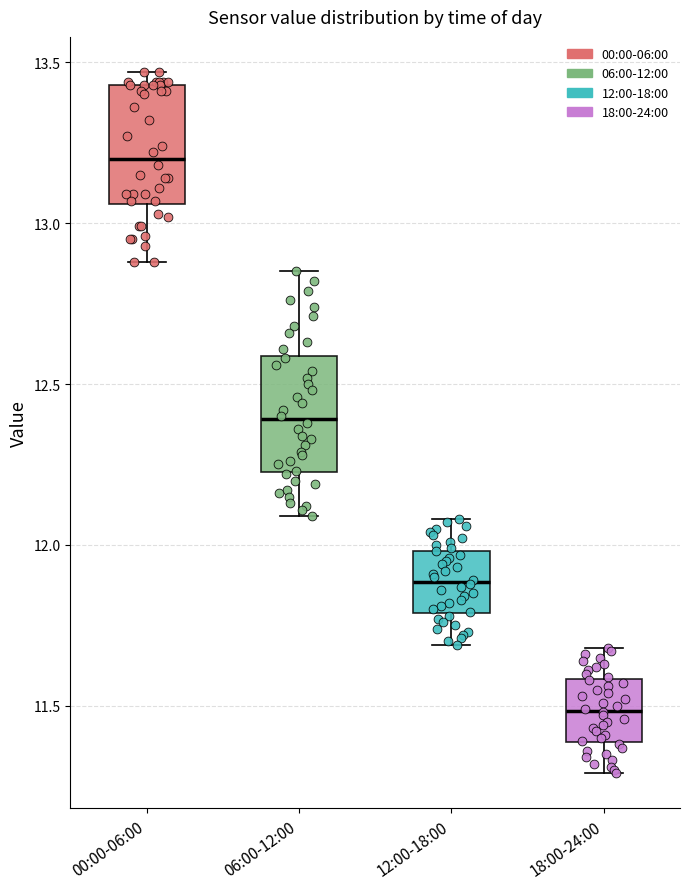

Reading left to right, read every box against the y-axis: the position of its median line, the range the box covers, and the ends of its whiskers. The values are not printed on the chart, so give them approximately, as read against the axis.

00:00-06:00: median 13.20, box 13.05 to 13.45, whiskers 12.90 to 13.45 (just above the box's upper edge)
06:00-12:00: median 12.40, box 12.25 to 12.60, whiskers 12.10 to 12.85
12:00-18:00: median 11.90, box 11.80 to 12.00, whiskers 11.70 to 12.10
18:00-24:00: median 11.50, box 11.40 to 11.60, whiskers 11.30 to 11.70